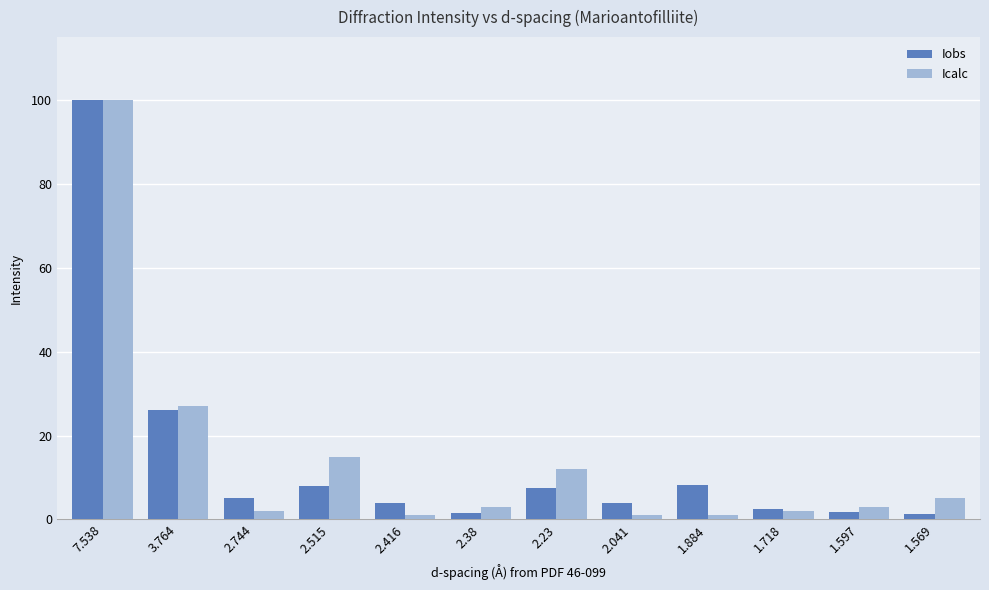

What value does the Iobs series have at 7.538?

100.0